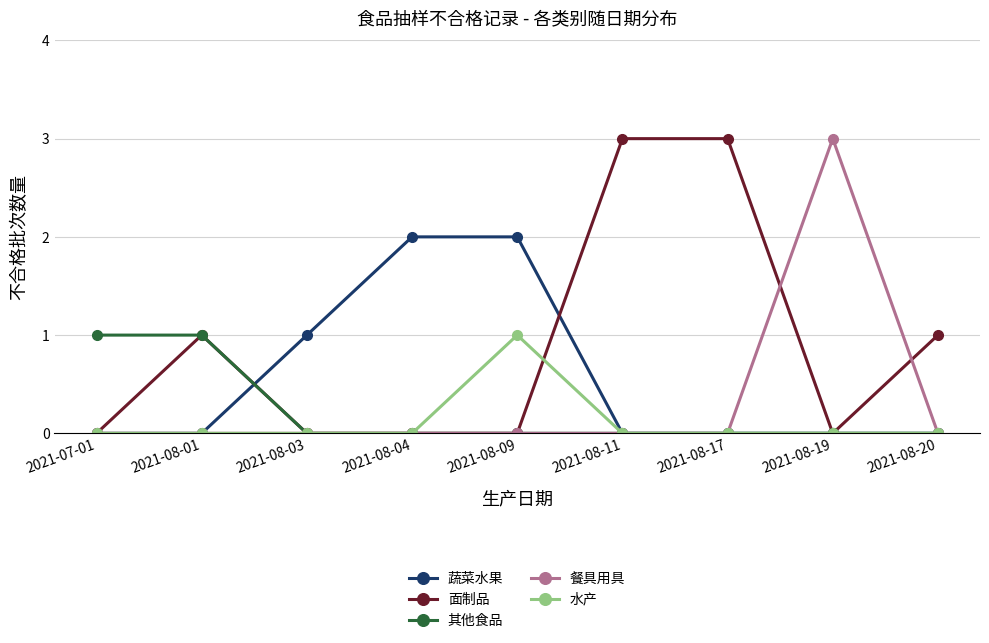

What are all the series names shown in the legend?

蔬菜水果, 面制品, 其他食品, 餐具用具, 水产